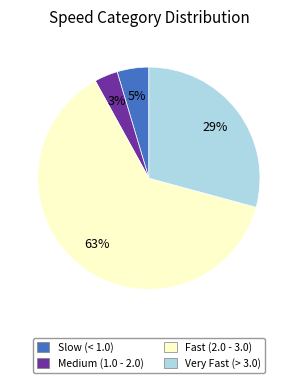

To the nearest percent, what portion does Medium (1.0 - 2.0) represent?

3%